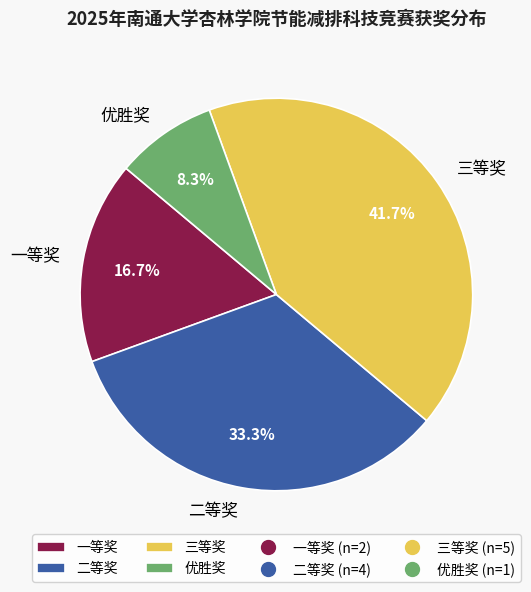

The 二等奖 slice represents 25% of the pie. True or false?

False